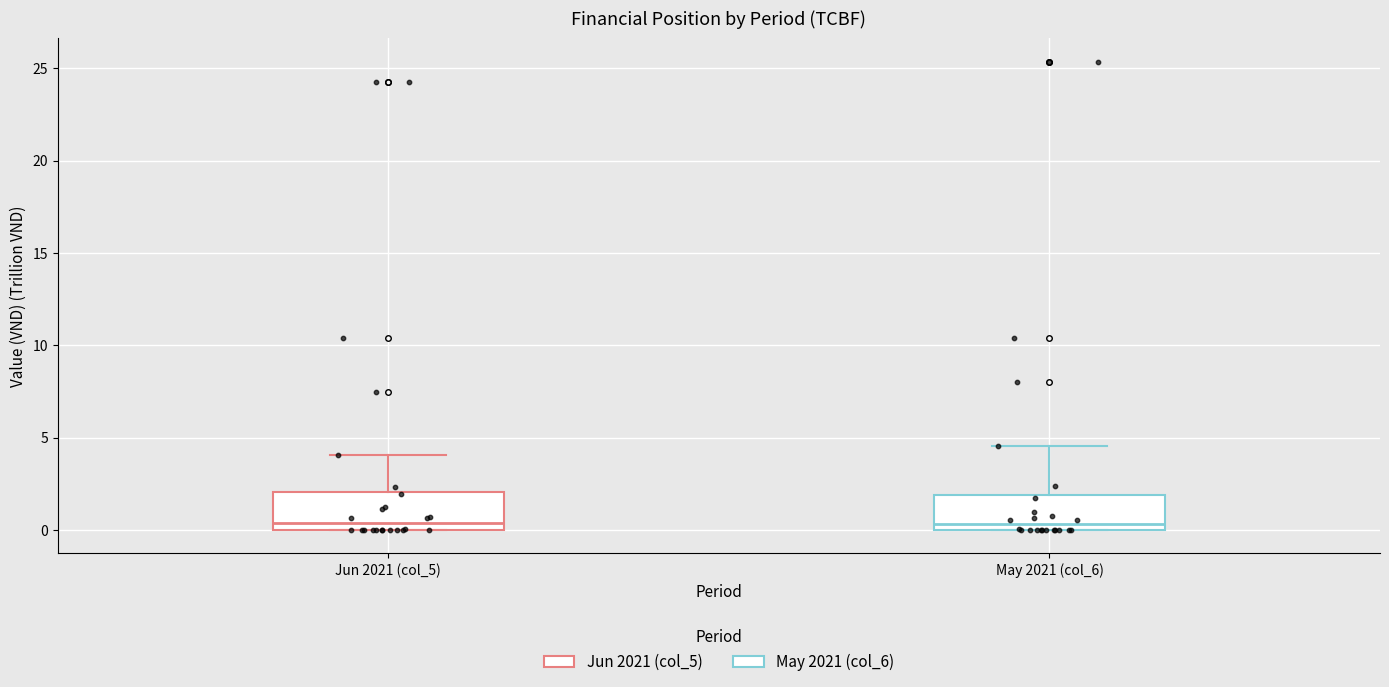

Reading left to right, read every box against the y-axis: the position of its median line, the range the box covers, and the ends of its whiskers. The values are not printed on the chart, so give them approximately, as read against the axis.

Jun 2021 (col_5): median 0.5, box 0.0 to 2.0, whiskers 0.0 to 4.0
May 2021 (col_6): median 0.5, box 0.0 to 2.0, whiskers 0.0 to 4.5